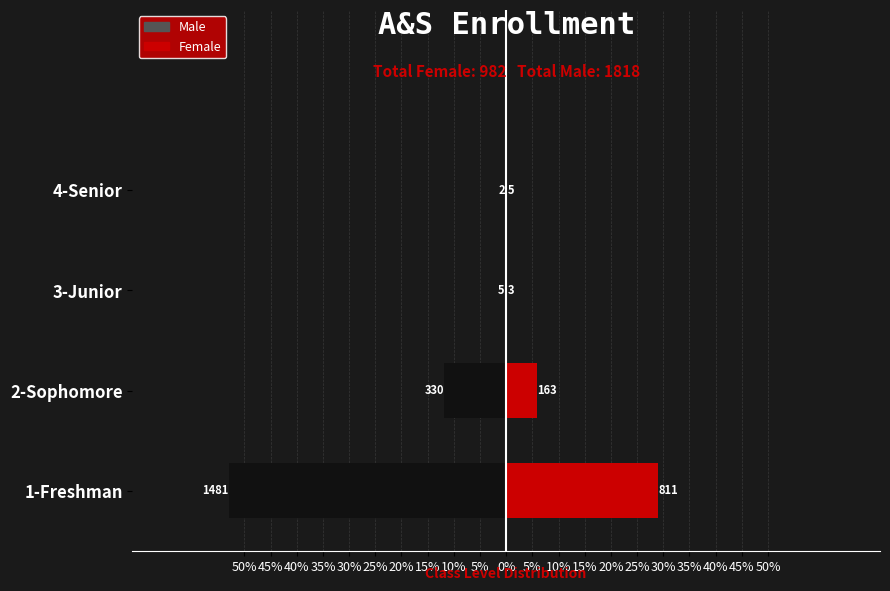

What is the value of the Male bar at the 3rd from the left?

-0.2